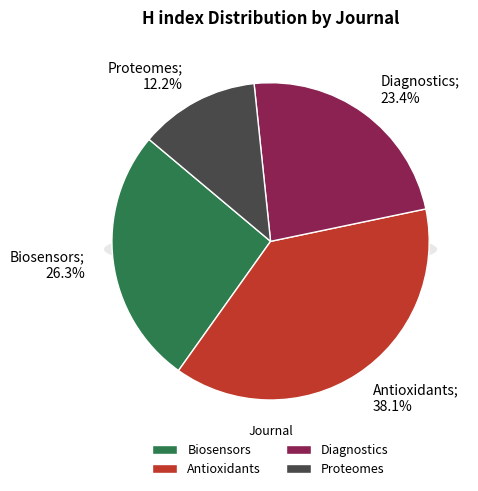

To the nearest percent, what is the combined percentage of Proteomes and Antioxidants?

50%